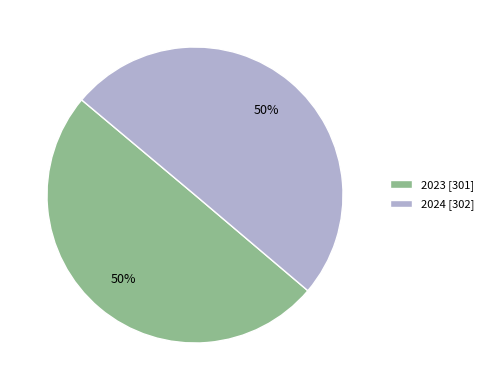

Do 2024 [302] and 2023 [301] together represent more than half of the pie?

Yes